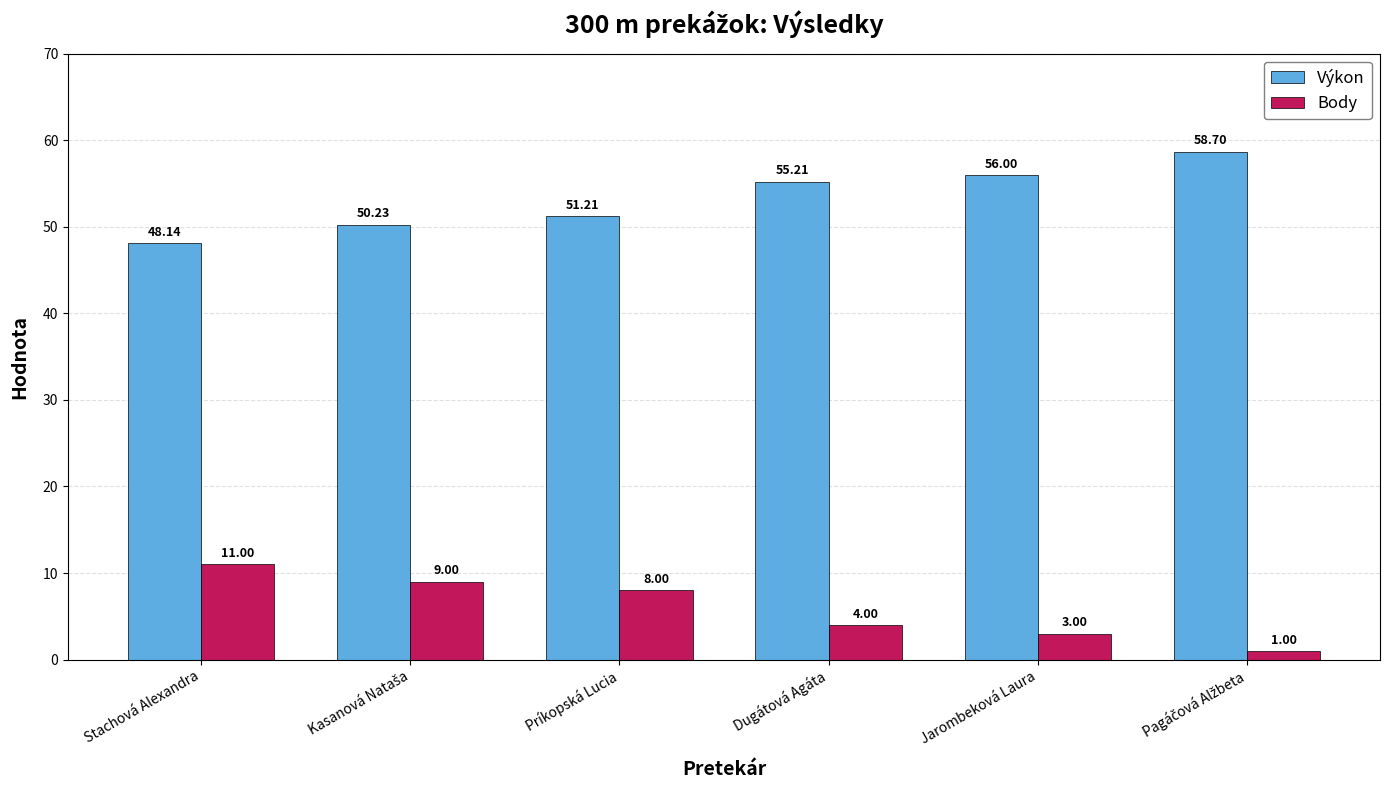

At which label does Výkon first exceed 55?

Dugátová Agáta